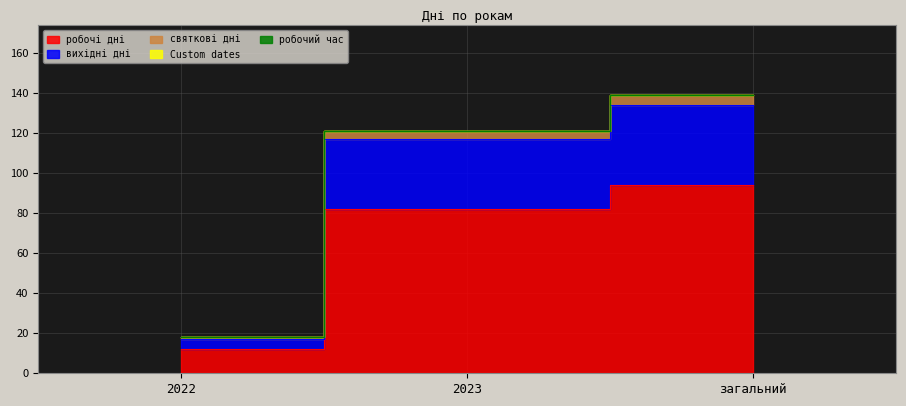

Where is вихідні дні nearest to the value 75?

2023